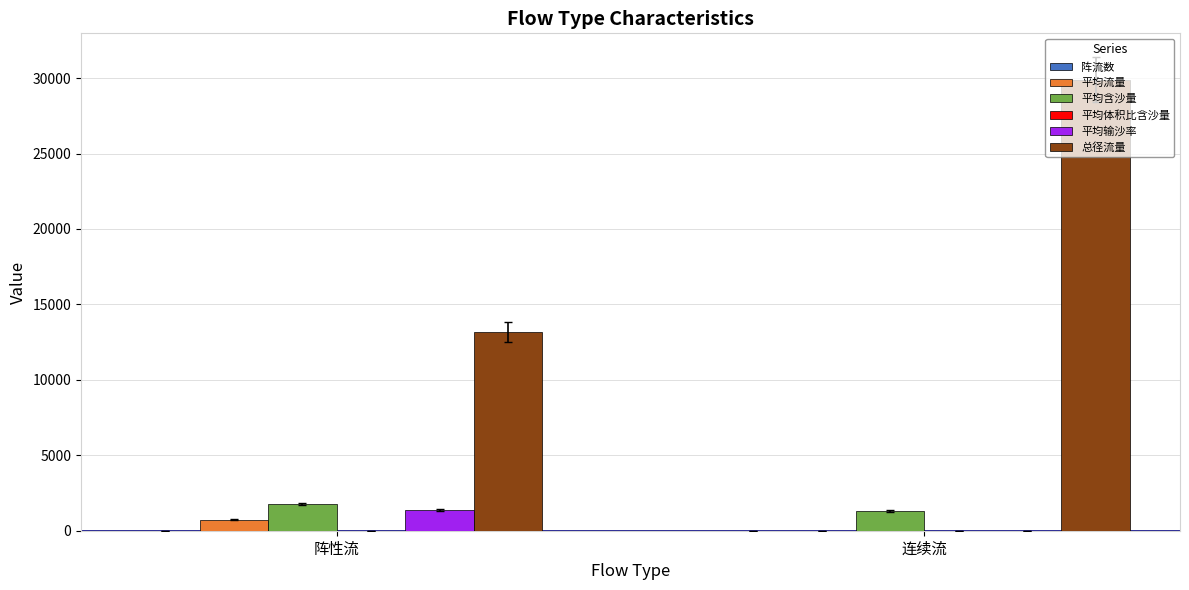

How many categories are shown in the chart?

2